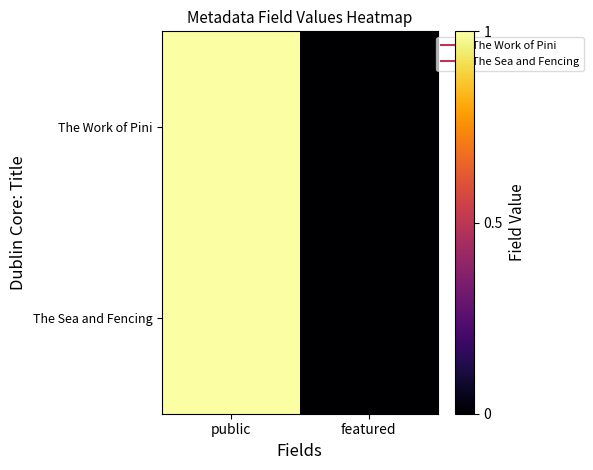

Which series has the largest total across all categories?

The Work of Pini